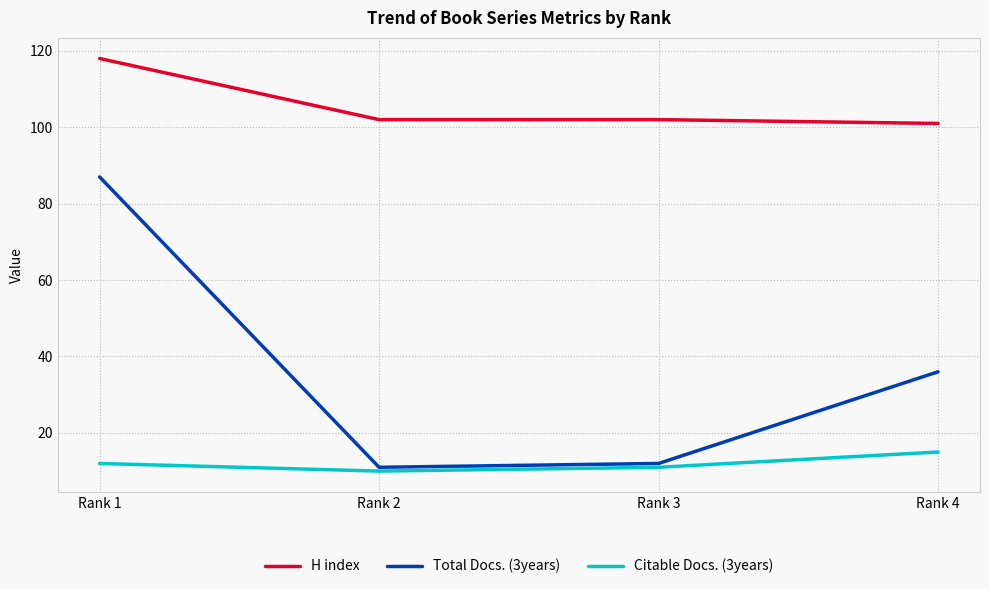

At how many categories does at least one series exceed 112?

1